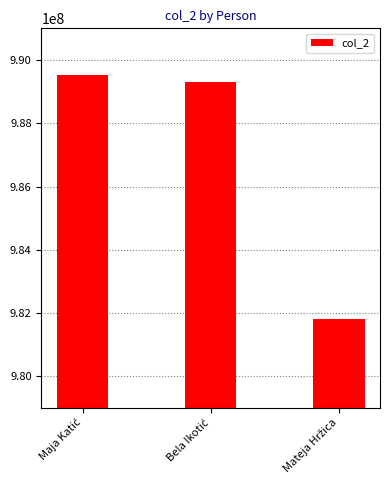

What is the value of the 1st bar from the left?

989536857